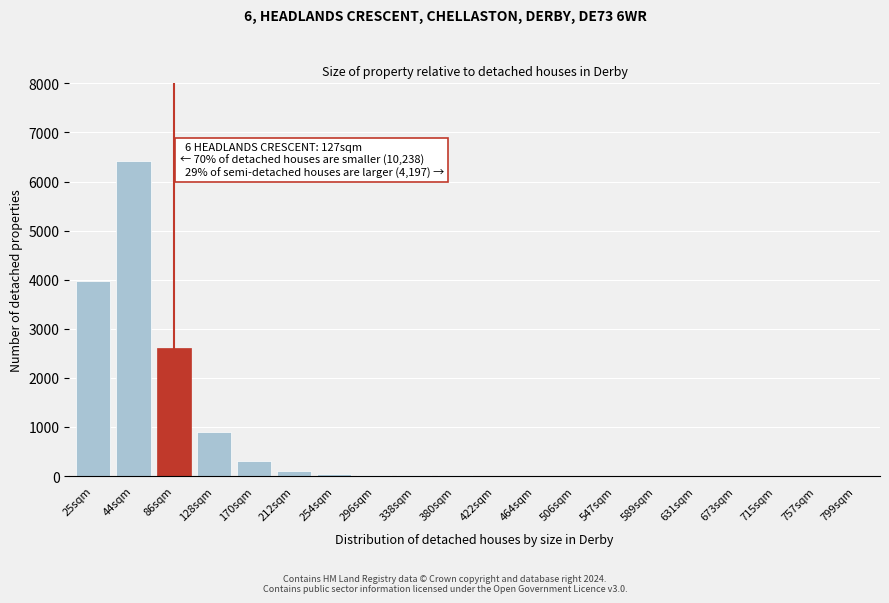

What is the change in value from 25sqm to 128sqm?

-3080